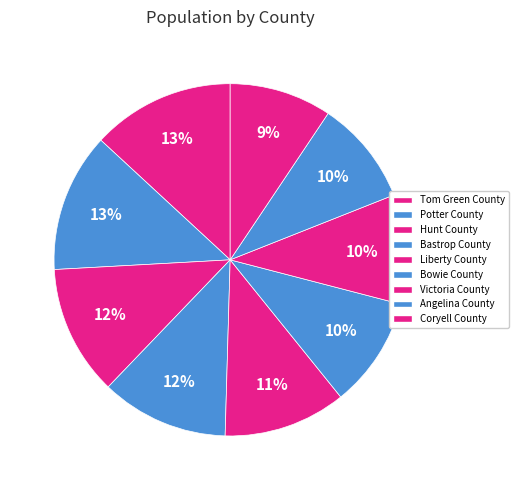

How many slices are in this pie chart?

9